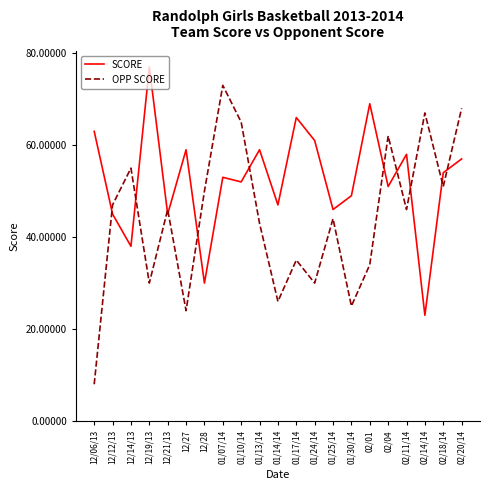

What is the sum of the SCORE values at 01/17/14 and 02/14/14?

89